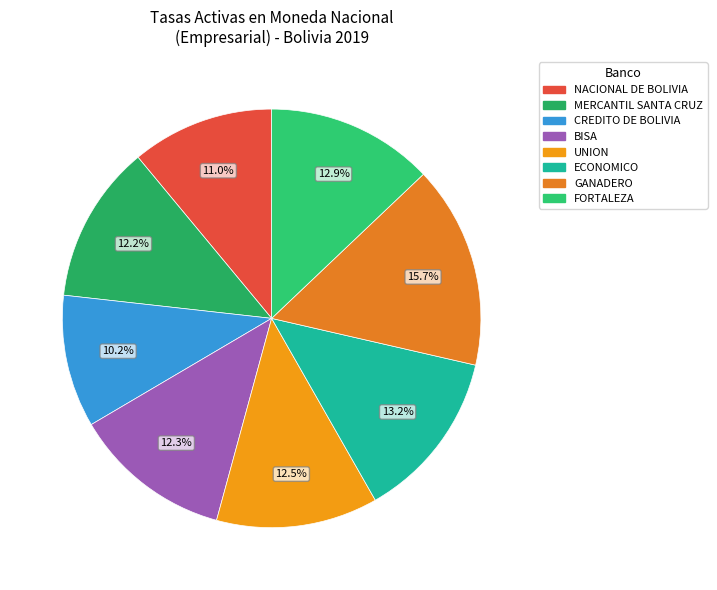

How many slices are in this pie chart?

8